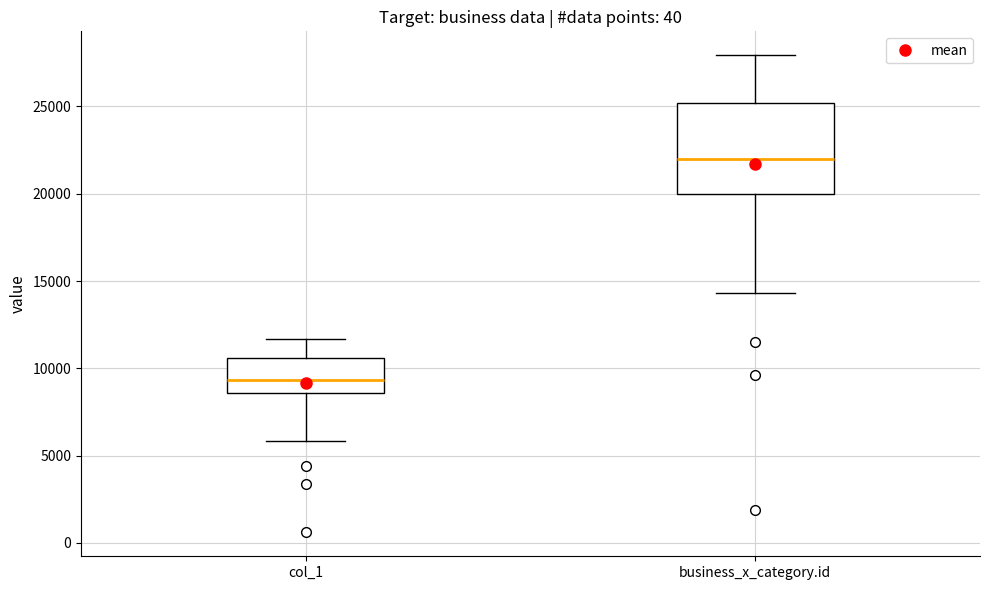

Reading left to right, transcribe this box plot: for each box, give where its median line is, the range the box spans, and where its two whiskers end, as read against the y-axis. The values are not printed on the chart, so give them approximately, as read against the axis.

col_1: median 9500, box 8500 to 10500, whiskers 6000 to 11500
business_x_category.id: median 22000, box 20000 to 25000, whiskers 14500 to 28000